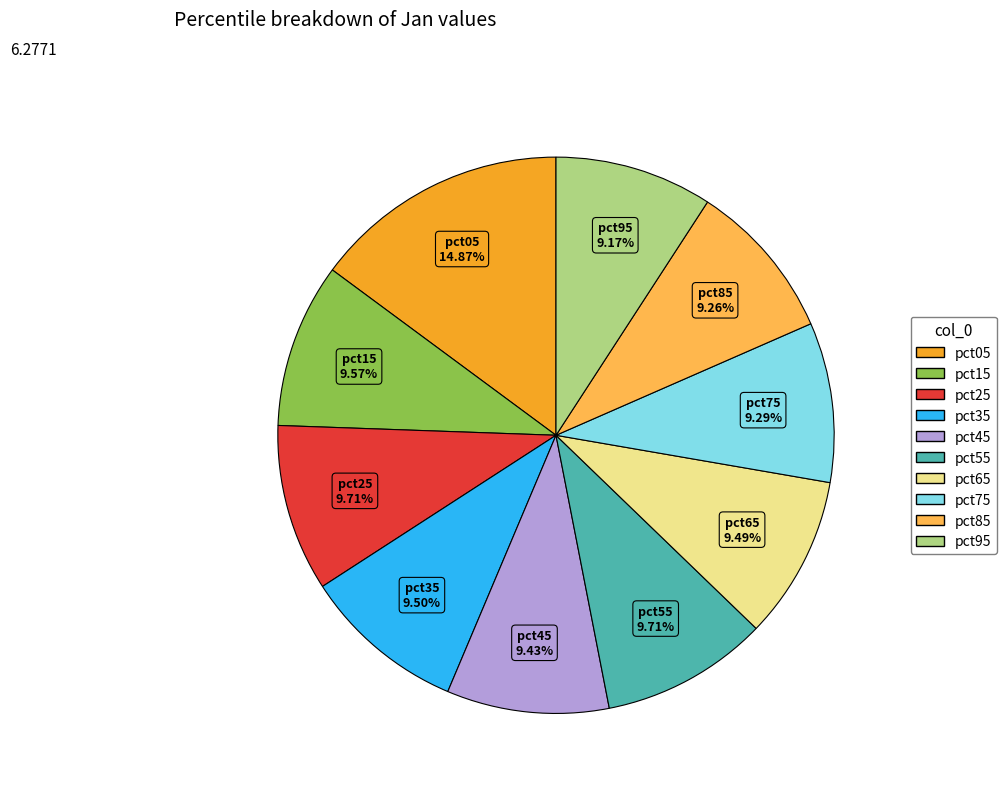

Which slice is the largest?

pct05